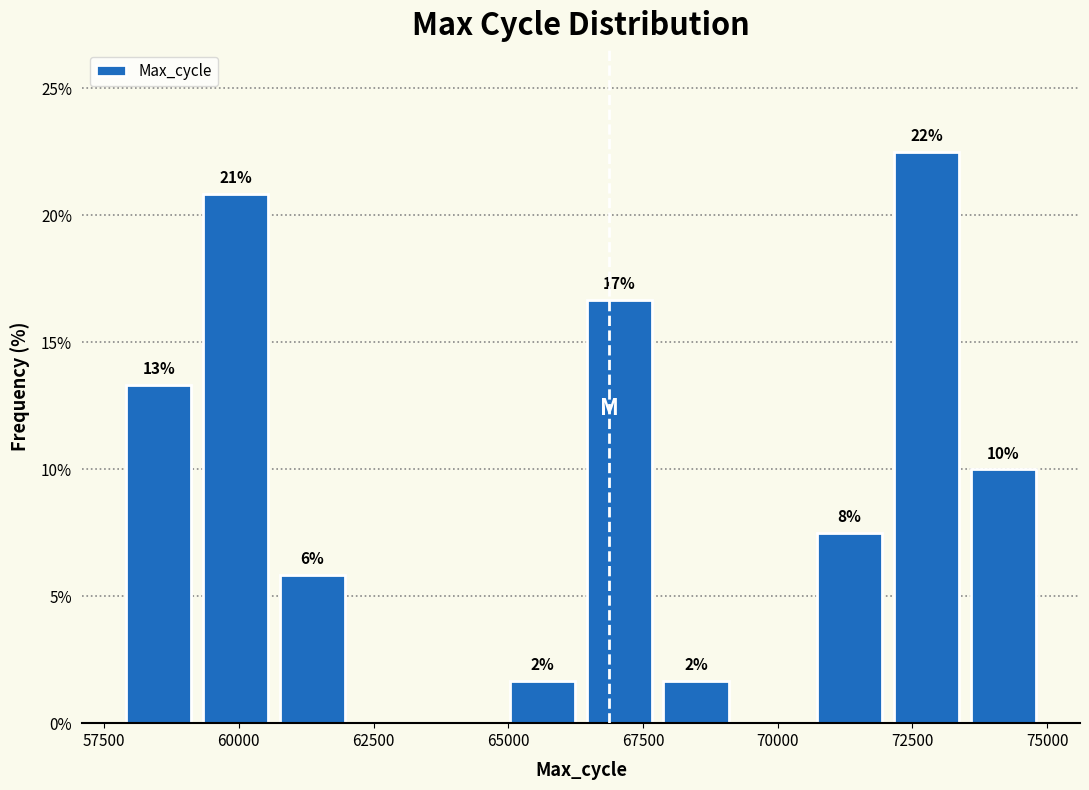

Around what value on the x-axis is the tallest bar? Give the approximate position of its centre, as read against the axis.

73000